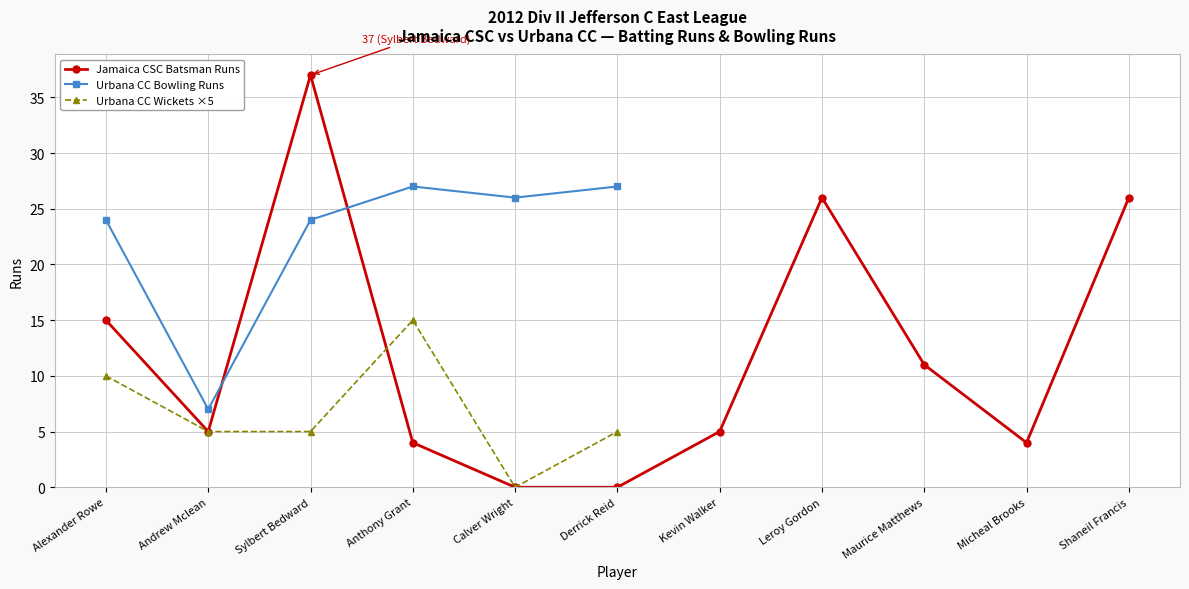

What is the value of the Jamaica CSC Batsman Runs point at the 7th from the left?

5